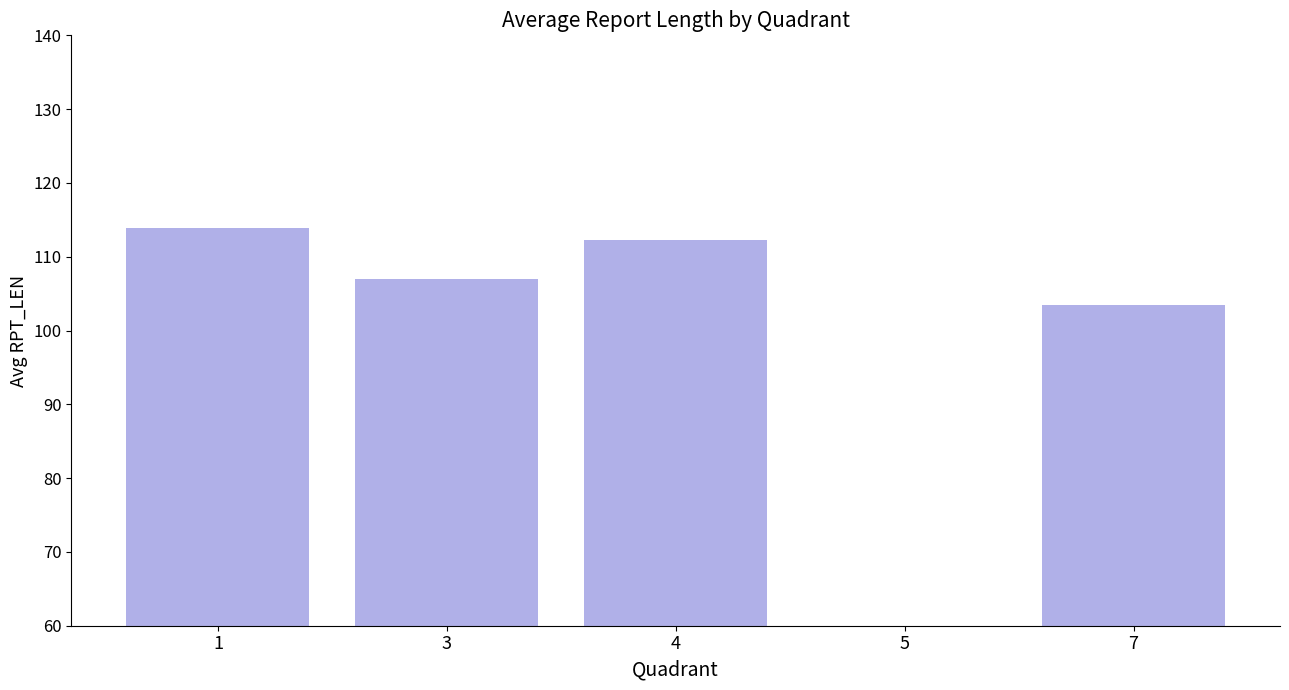

List the labels in order of value, smallest first.

5, 7, 3, 4, 1